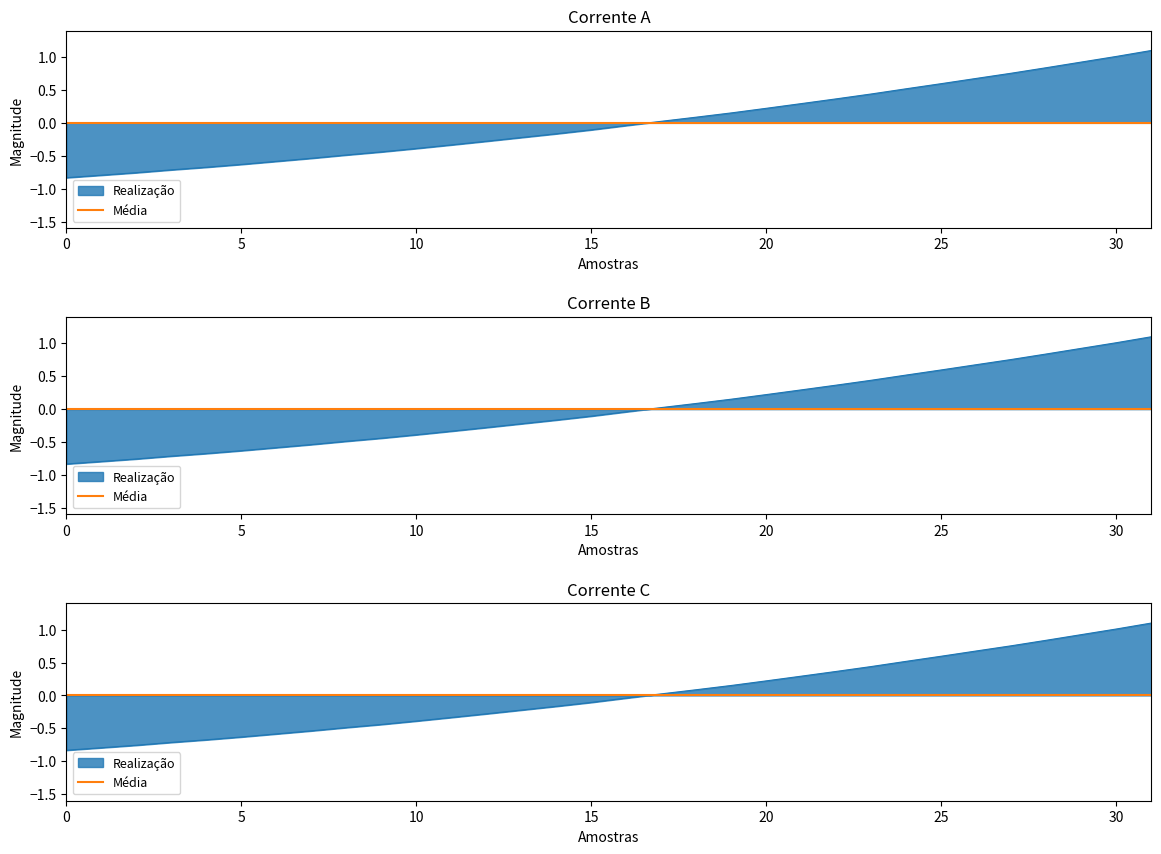

Is it true that the value at 20 is 0.2?

True